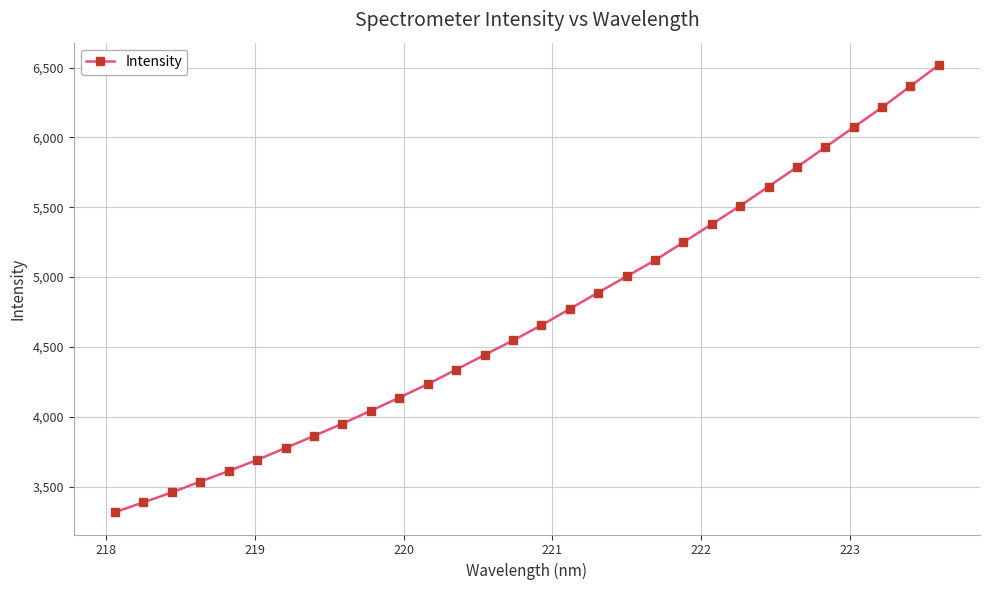

What is the average value?

4715.0